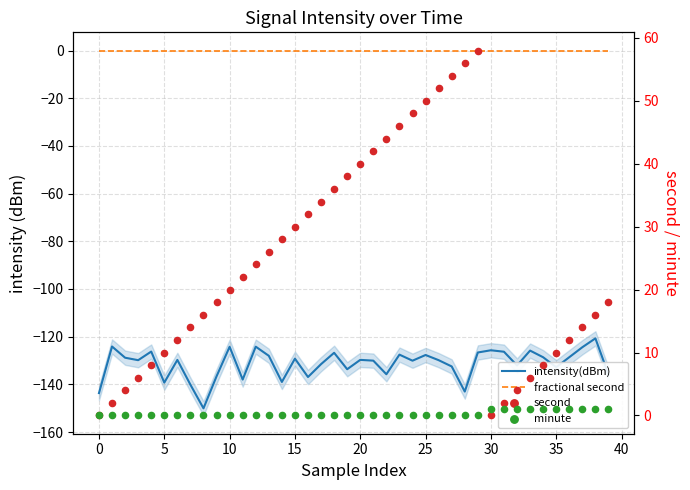

Which series contains the highest Y value?

second